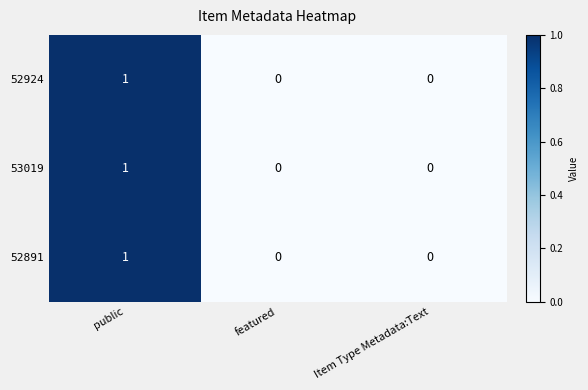

The value of 52924 at featured is 0. True or false?

True